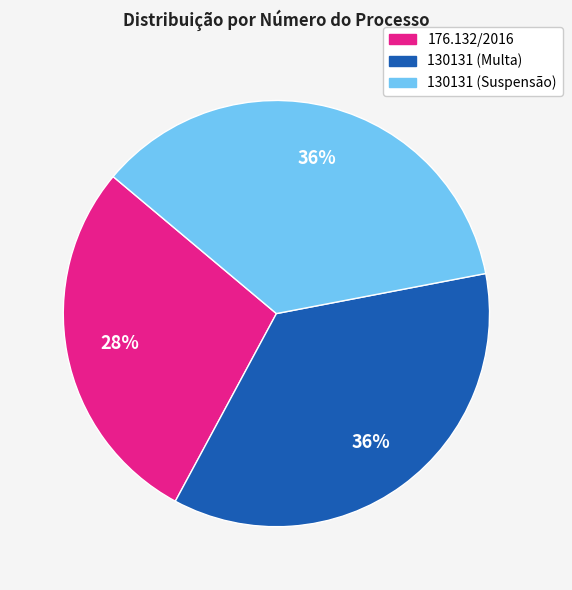

How many segments does this pie chart have?

3